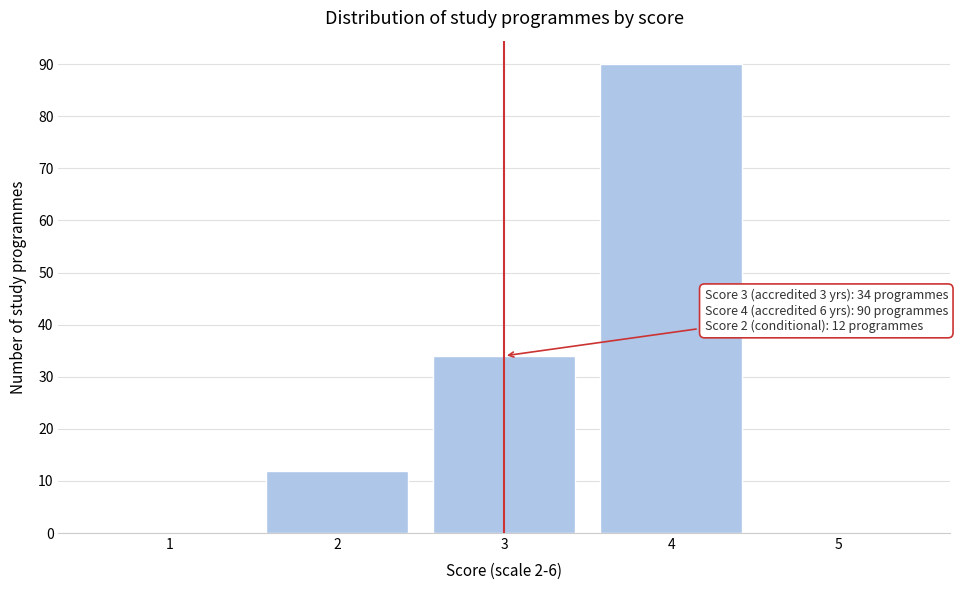

Which range on the x-axis has the tallest bar?

3.5 to 4.5